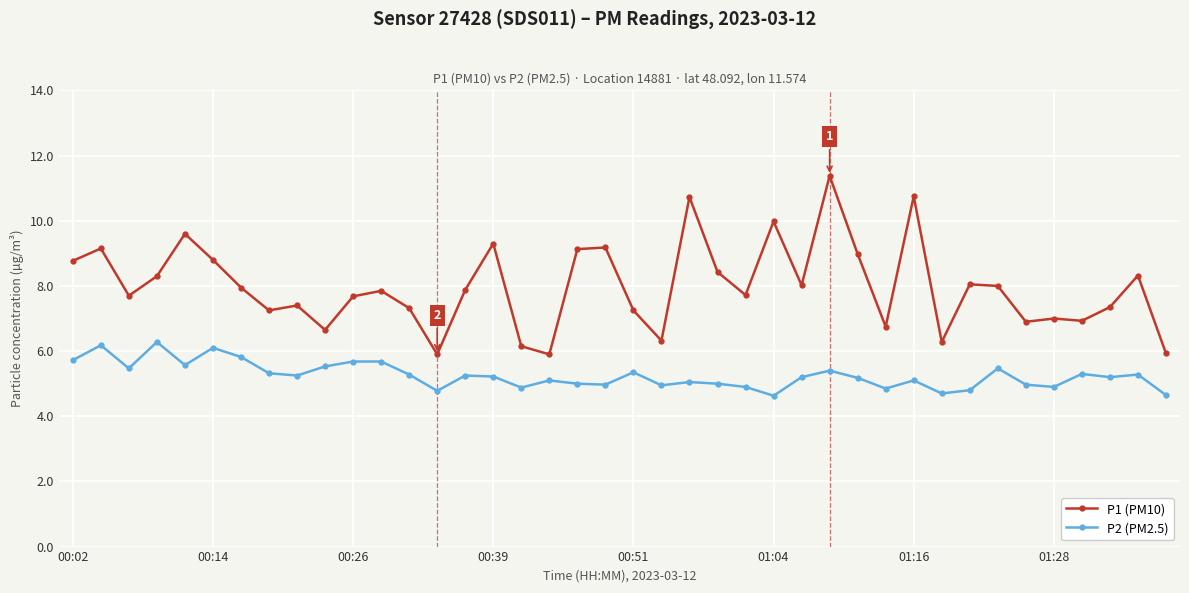

What is the minimum value for P1 (PM10)?

5.9